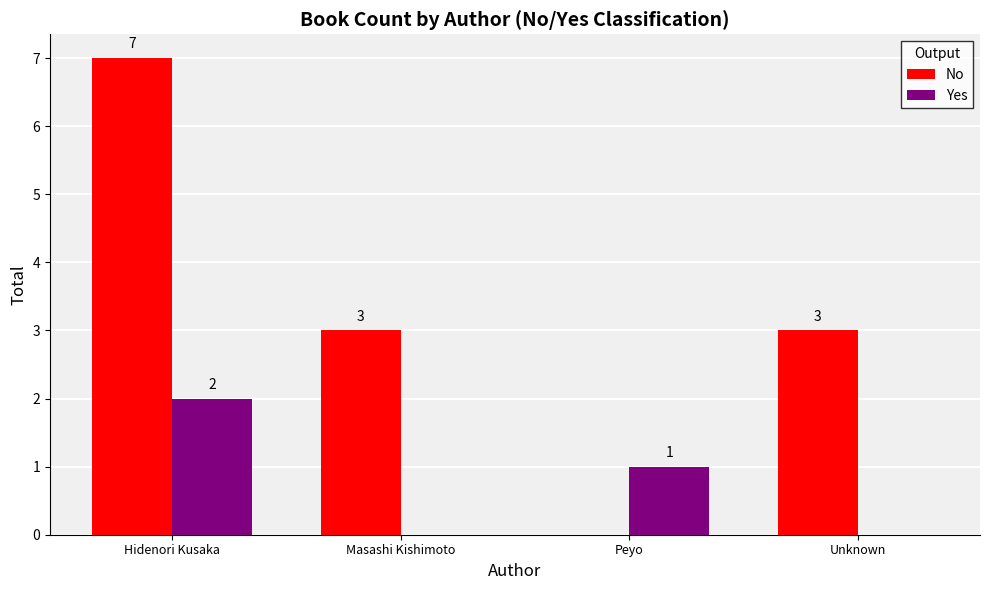

Which series has the largest total across all categories?

No